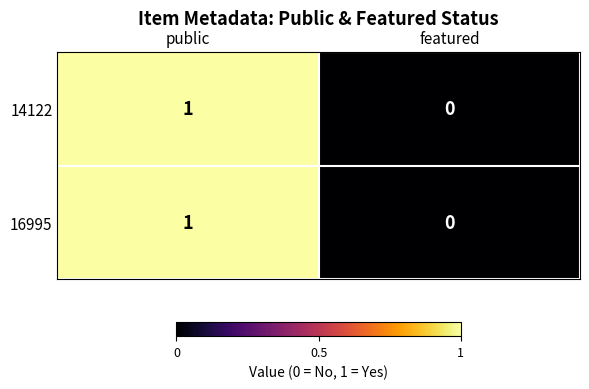

How many series are shown in this chart?

2